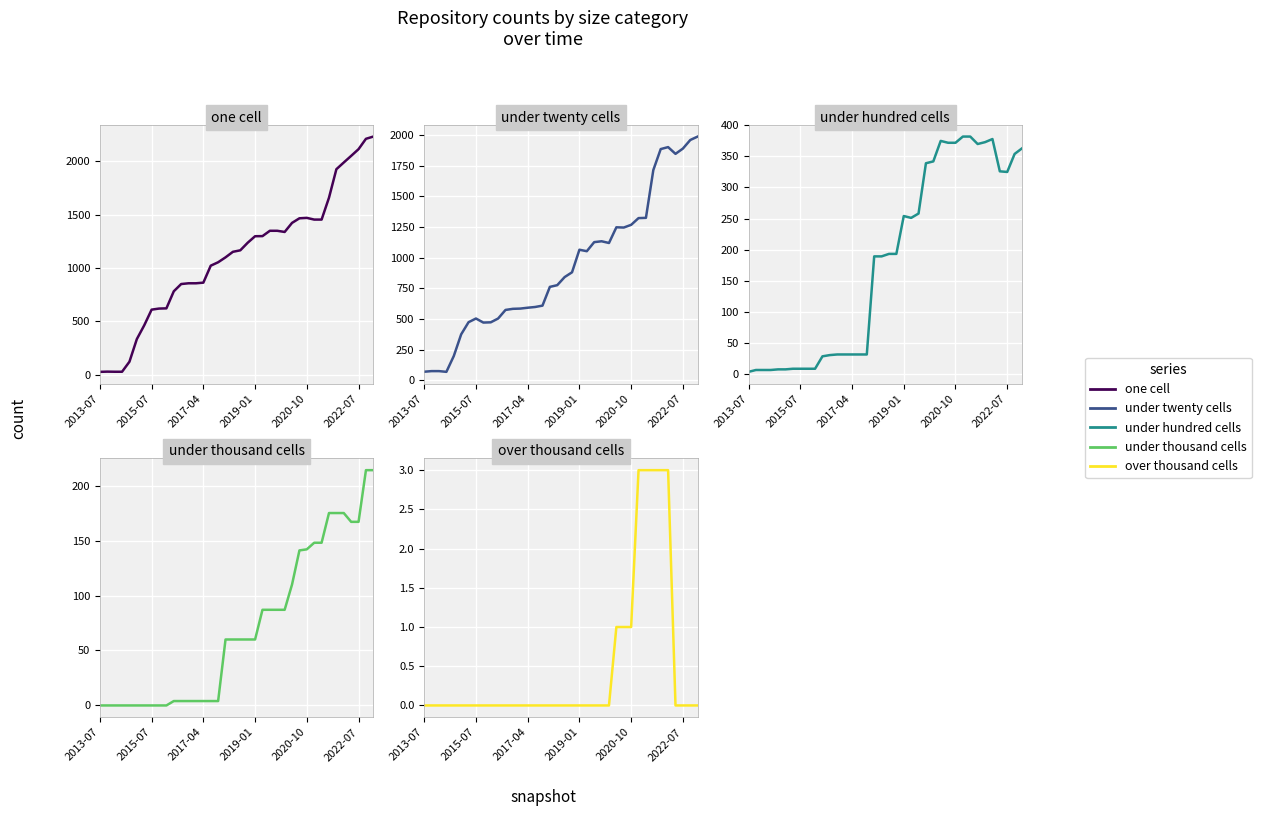

Count the over thousand cells values in the range 0 to 1.

33